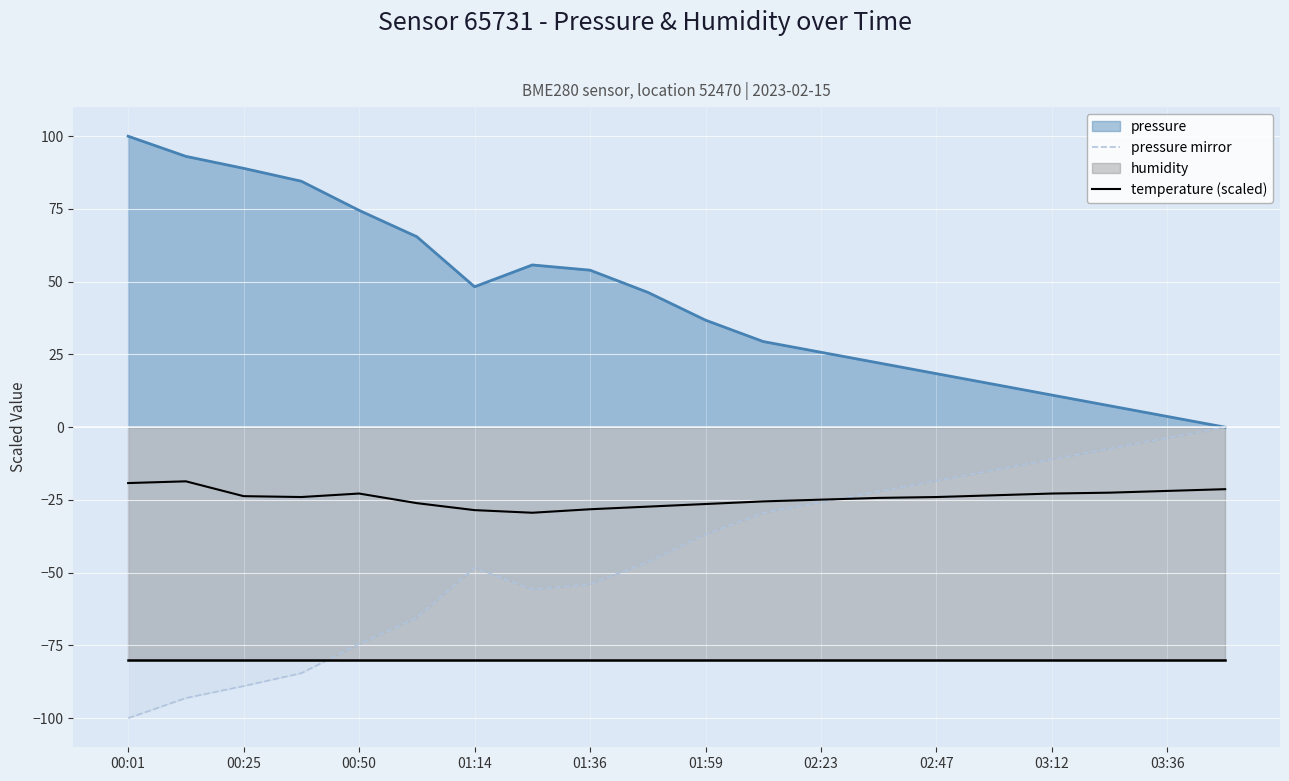

How many interior local valleys does the pressure mirror series have?

1